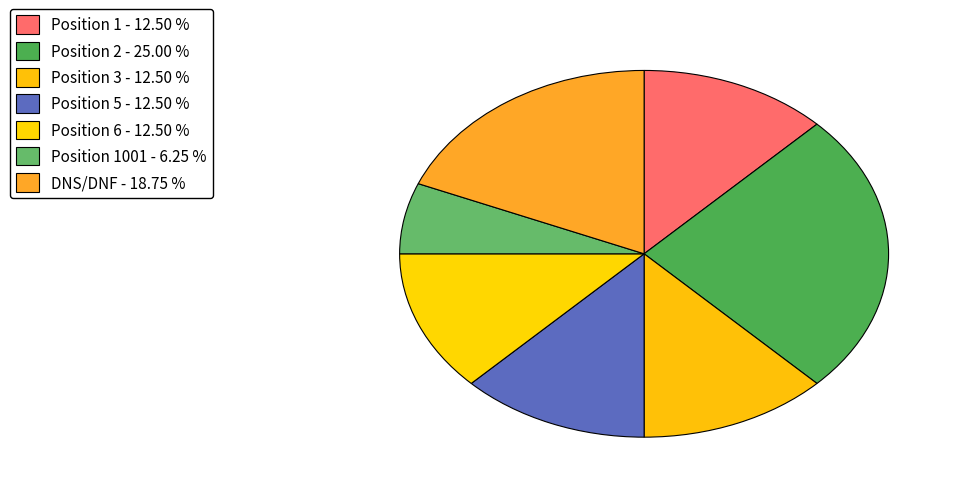

Count the number of slices in the pie.

7